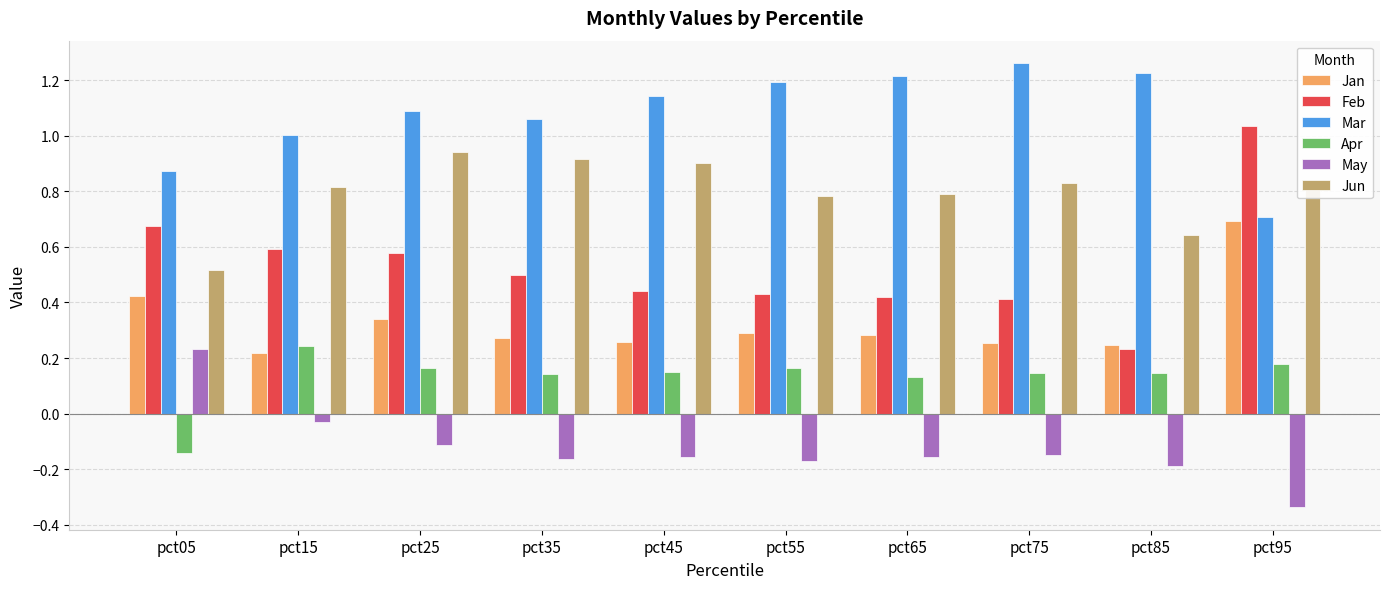

List the series in order of their overall mean, lowest first.

May, Apr, Jan, Feb, Jun, Mar